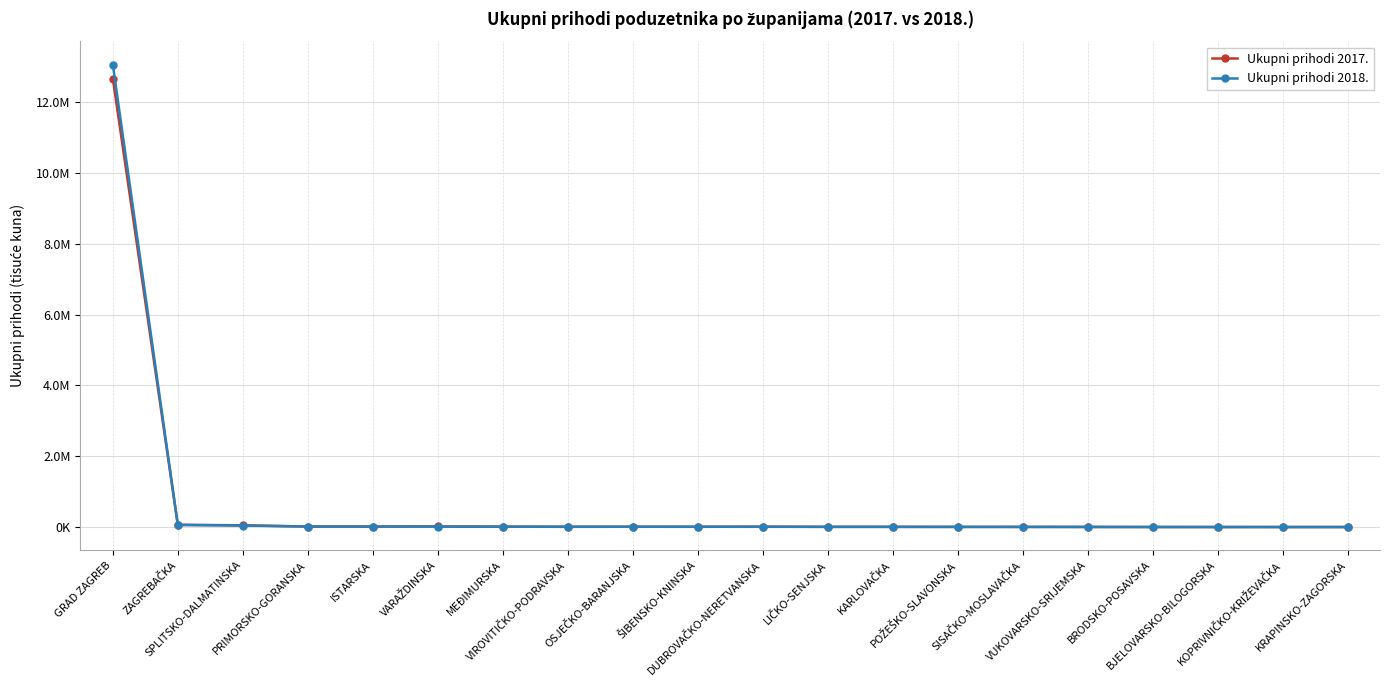

What position from the left is VUKOVARSKO-SRIJEMSKA?

16